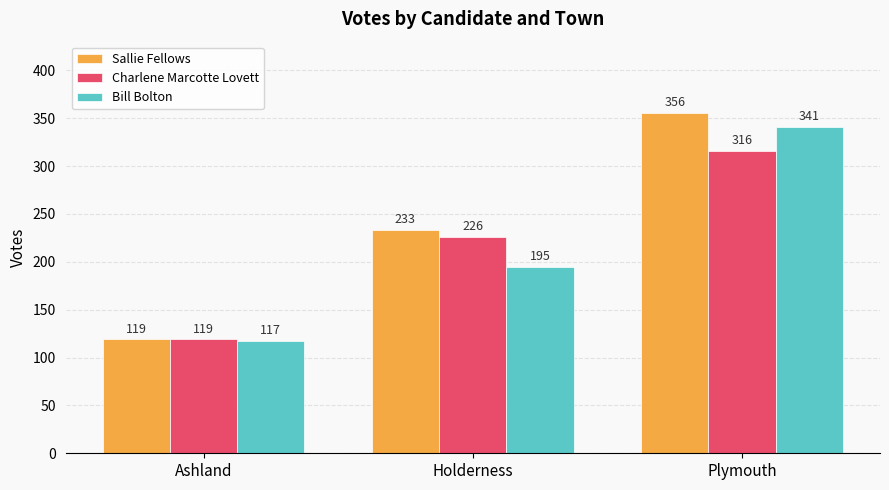

What is the sum of the Charlene Marcotte Lovett values at Ashland and Holderness?

345